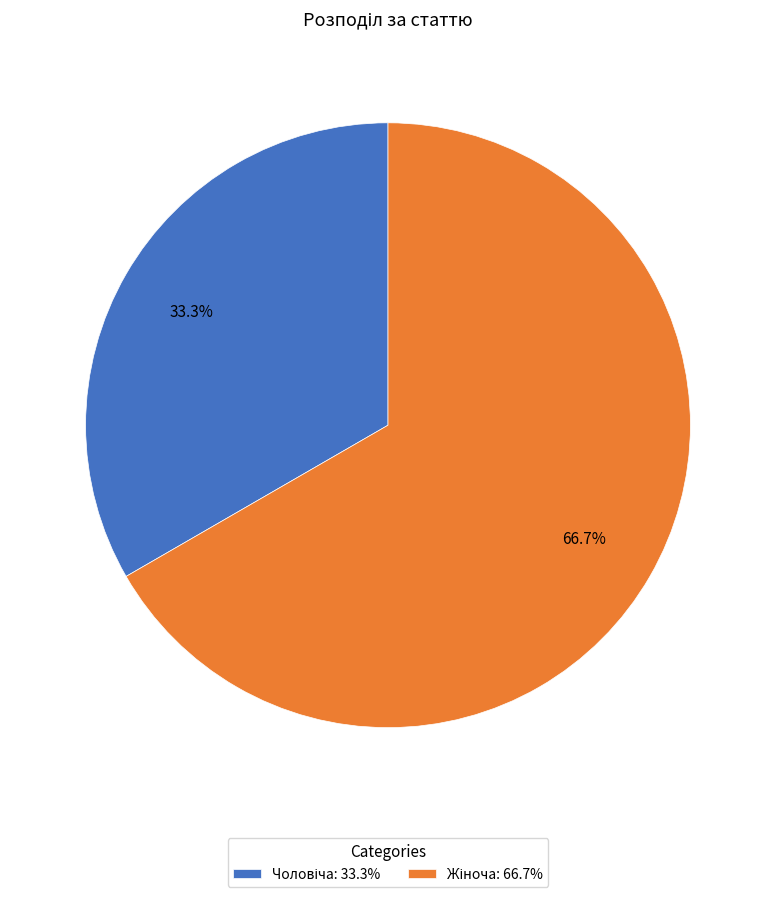

Is there a majority slice in this chart?

Yes